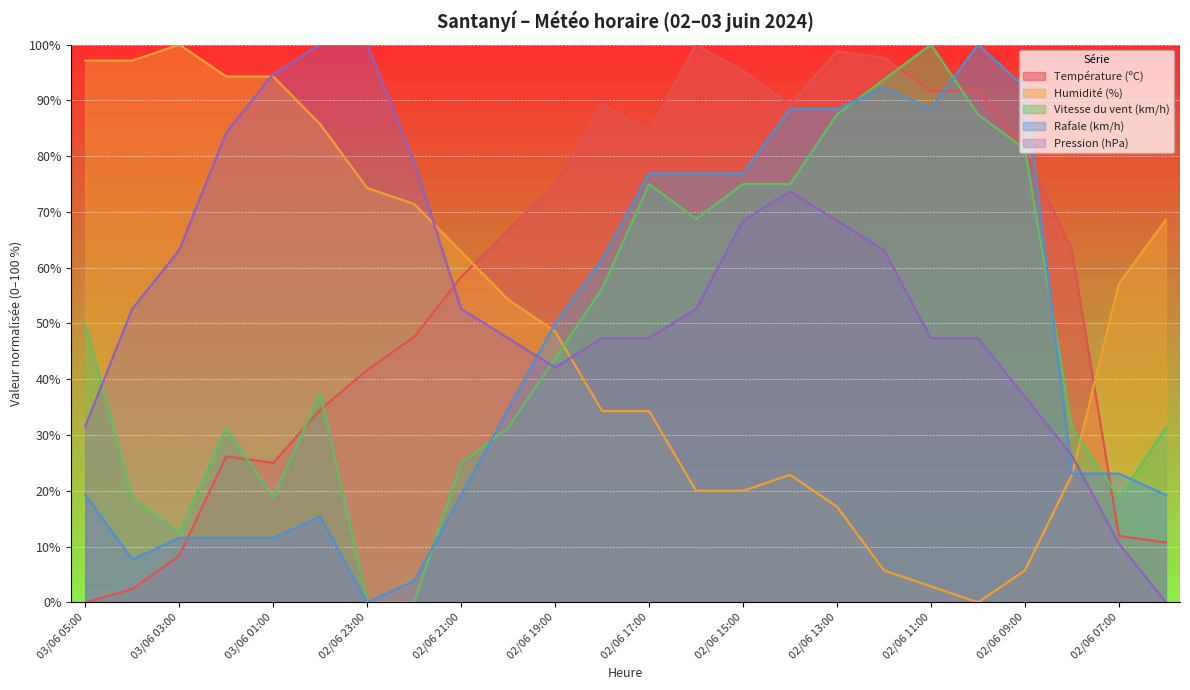

At which category is the sum across all series the highest?

02/06 13:00